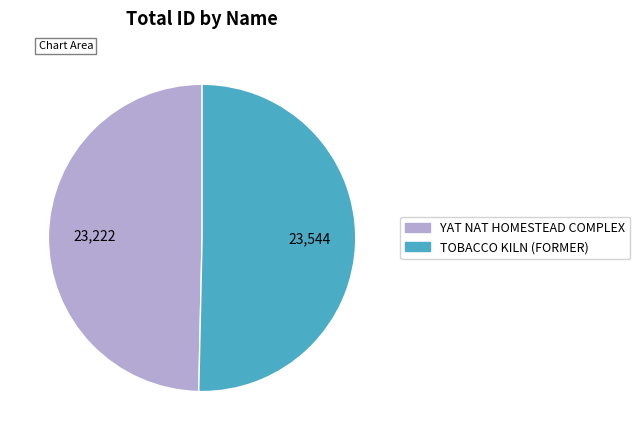

Approximately how many times larger is the value at TOBACCO KILN (FORMER) compared to YAT NAT HOMESTEAD COMPLEX?

1.0